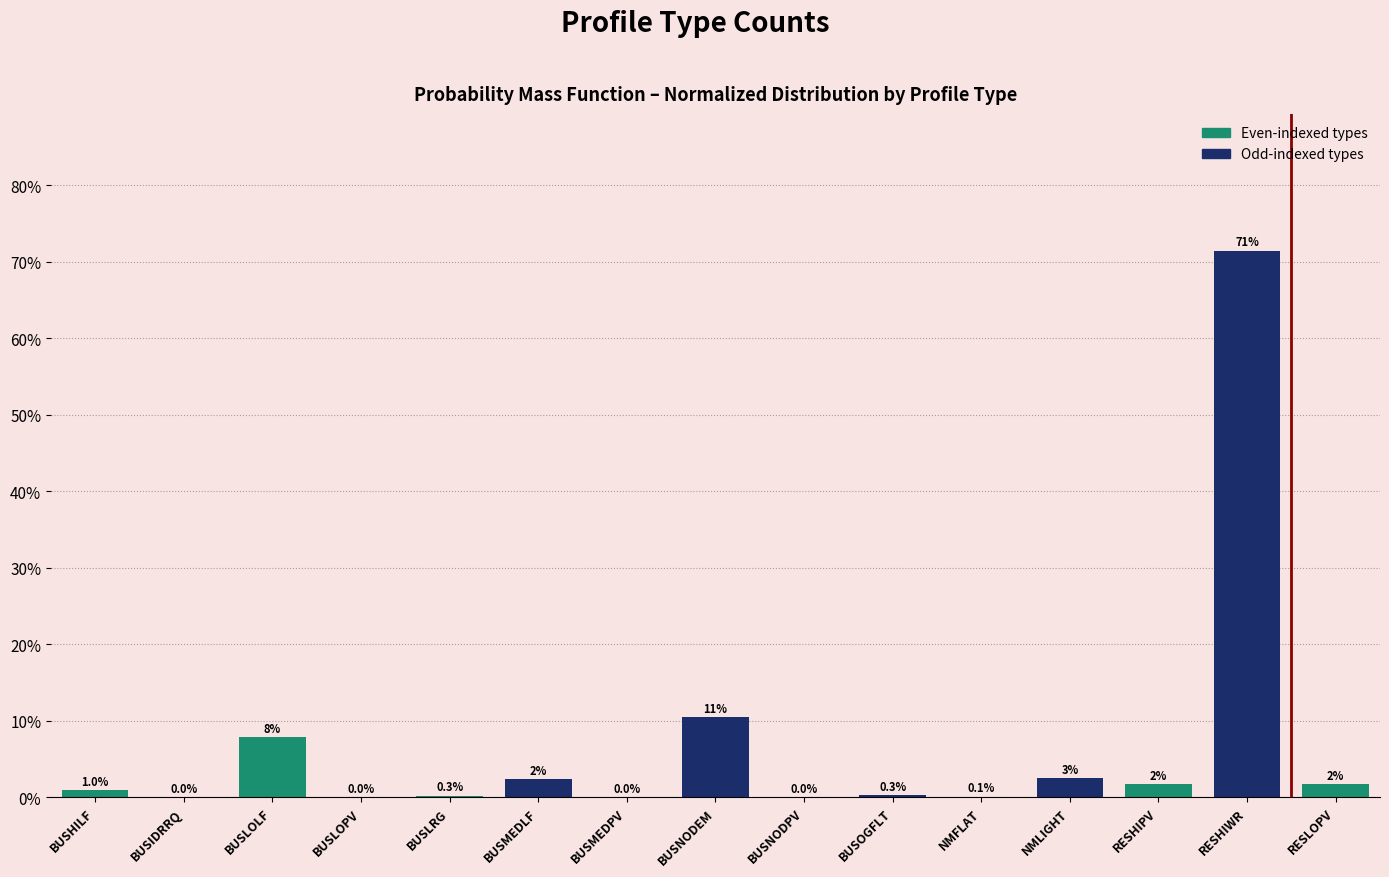

What is the sum of the values at NMLIGHT and RESHIWR?

74.0